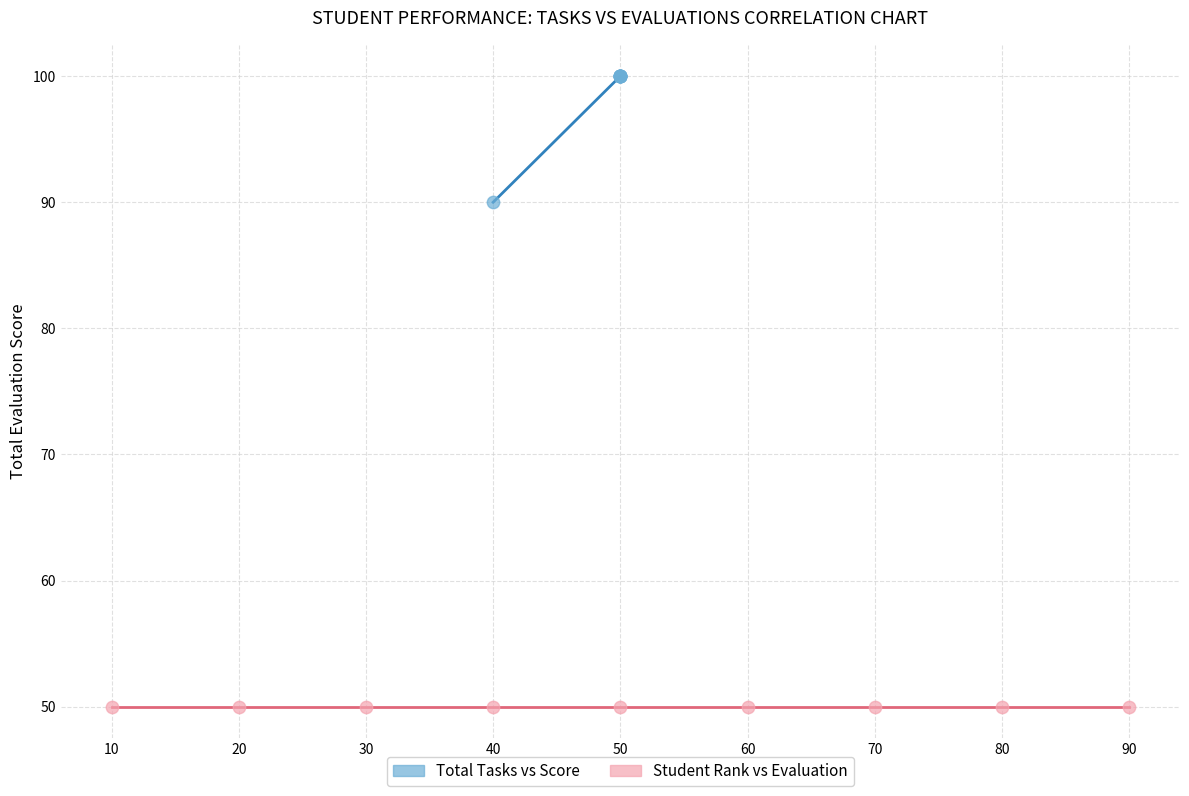

Which series reaches the minimum Y coordinate?

Student Rank vs Evaluation